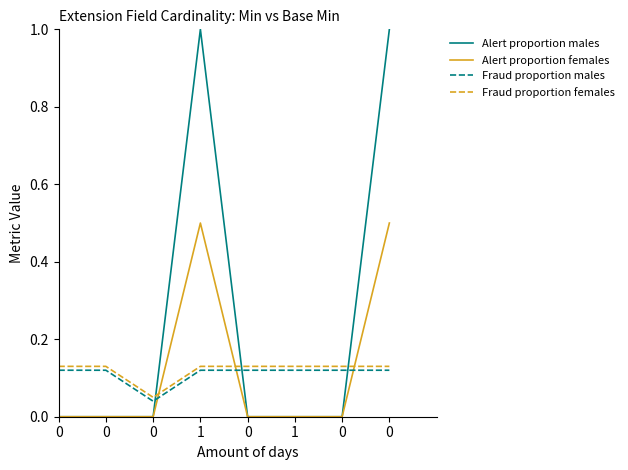

Reading left to right, list all the values displayed in this chart.

Alert proportion males: 0.0	0.0	0.0	1.0	0.0	0.0	0.0	1.0
Alert proportion females: 0.0	0.0	0.0	0.5	0.0	0.0	0.0	0.5
Fraud proportion males: 0.1	0.1	0.0	0.1	0.1	0.1	0.1	0.1
Fraud proportion females: 0.1	0.1	0.1	0.1	0.1	0.1	0.1	0.1